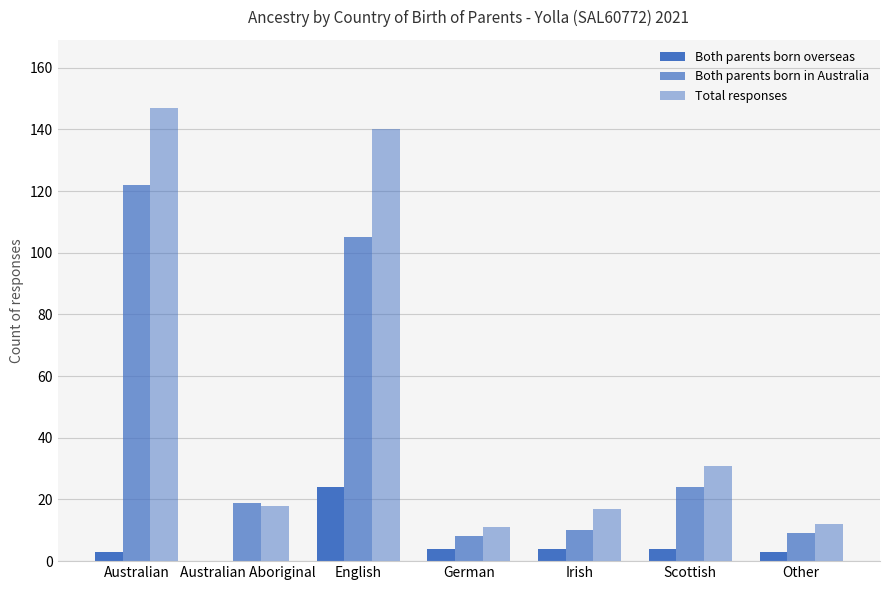

How many series are shown in this chart?

3